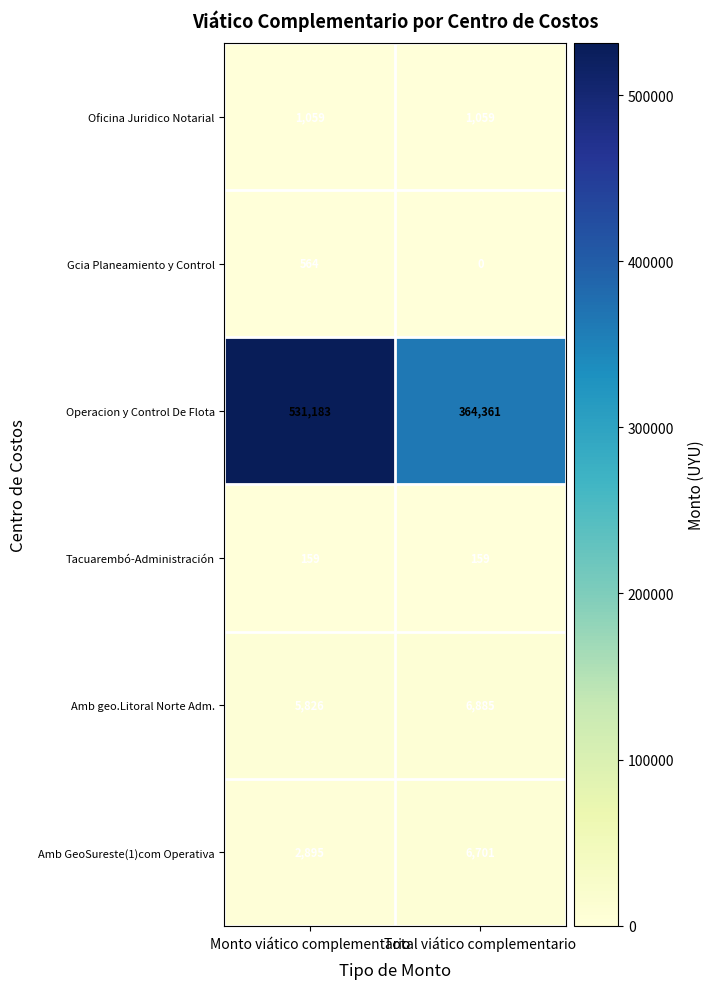

At Monto viático complementario, list the series in order from largest to smallest.

Operacion y Control De Flota, Amb geo.Litoral Norte Adm., Amb GeoSureste(1)com Operativa, Oficina Juridico Notarial, Gcia Planeamiento y Control, Tacuarembó-Administración